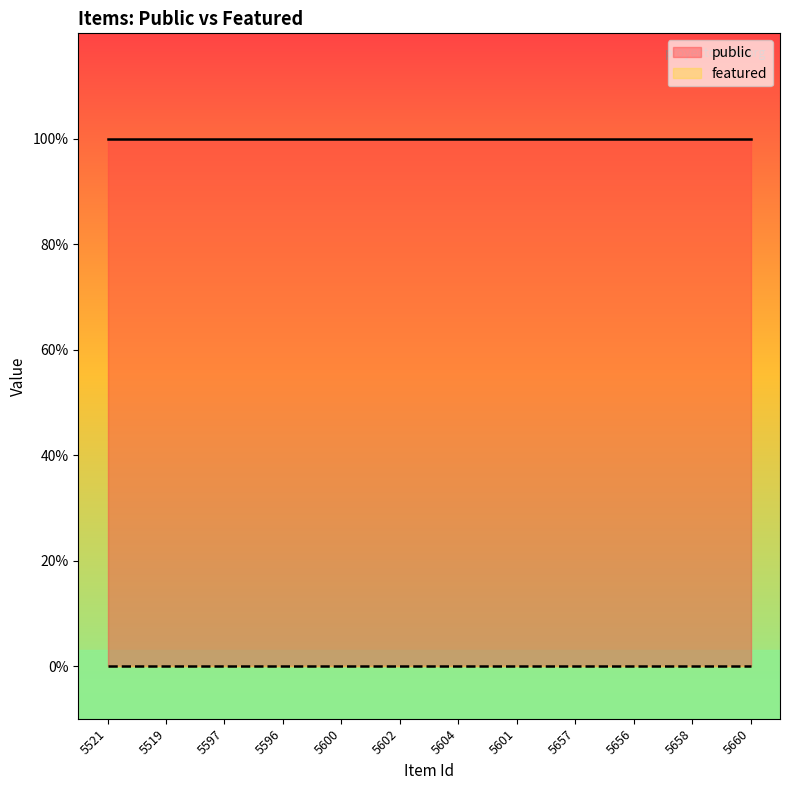

The value of public at 5600 is 0. True or false?

False